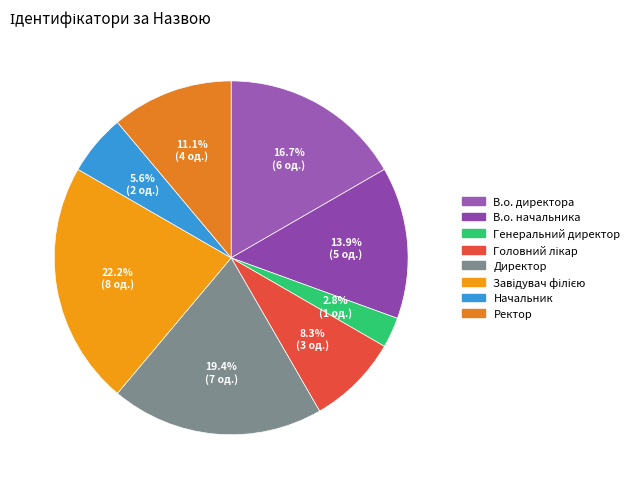

Rank the categories by value from lowest to highest.

Генеральний директор, Начальник, Головний лікар, Ректор, В.о. начальника, В.о. директора, Директор, Завідувач філією